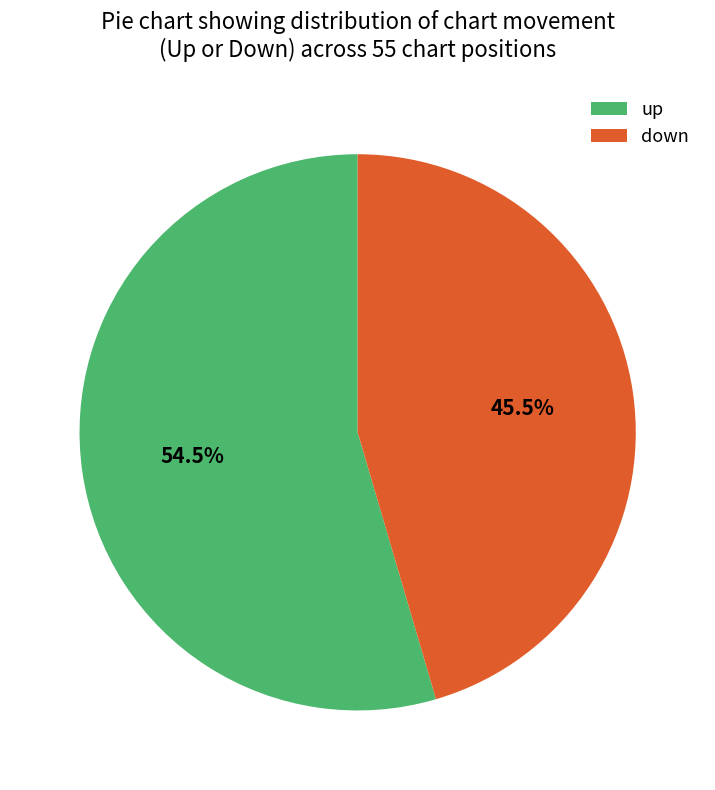

What is the majority slice?

up